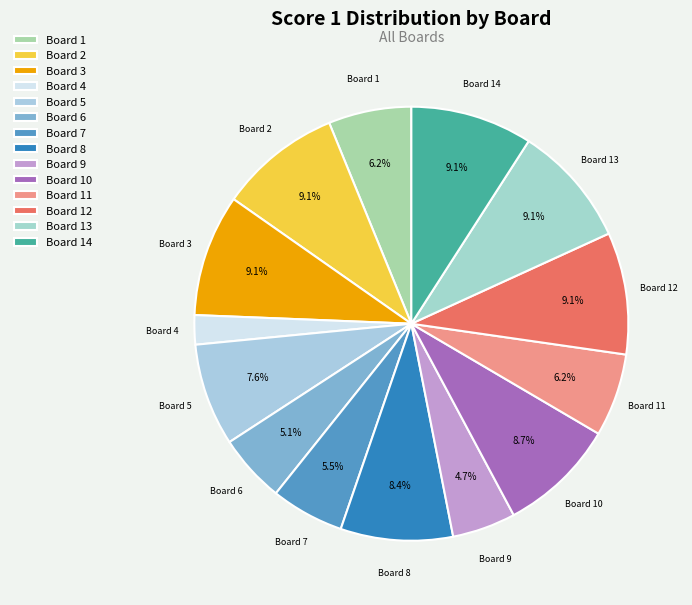

Which category has the smallest portion of the pie?

Board 4